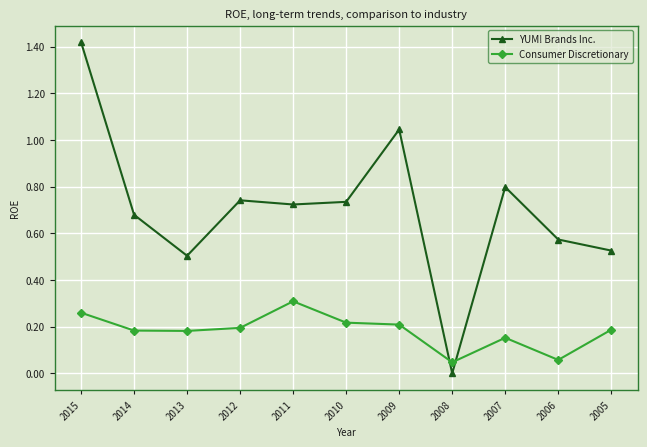

Which category has the highest value across all series?

2015